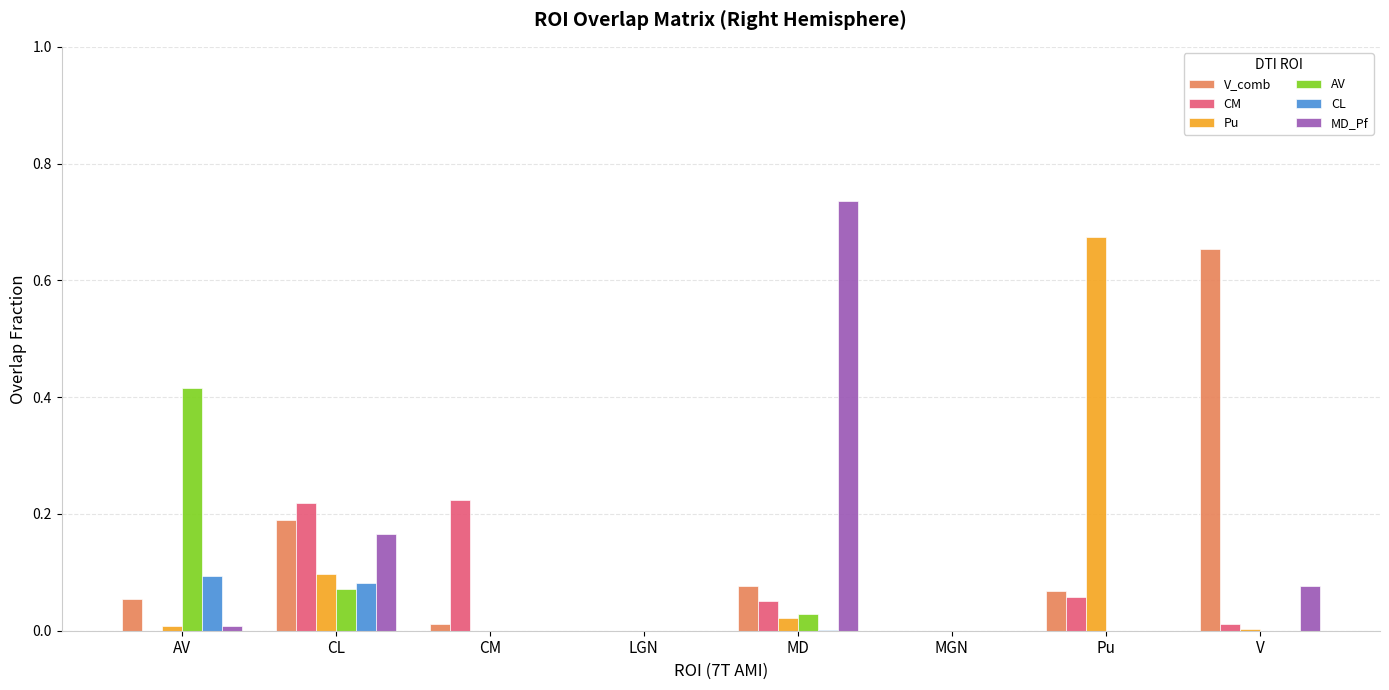

Between Pu and V, which series saw the biggest shift?

Pu